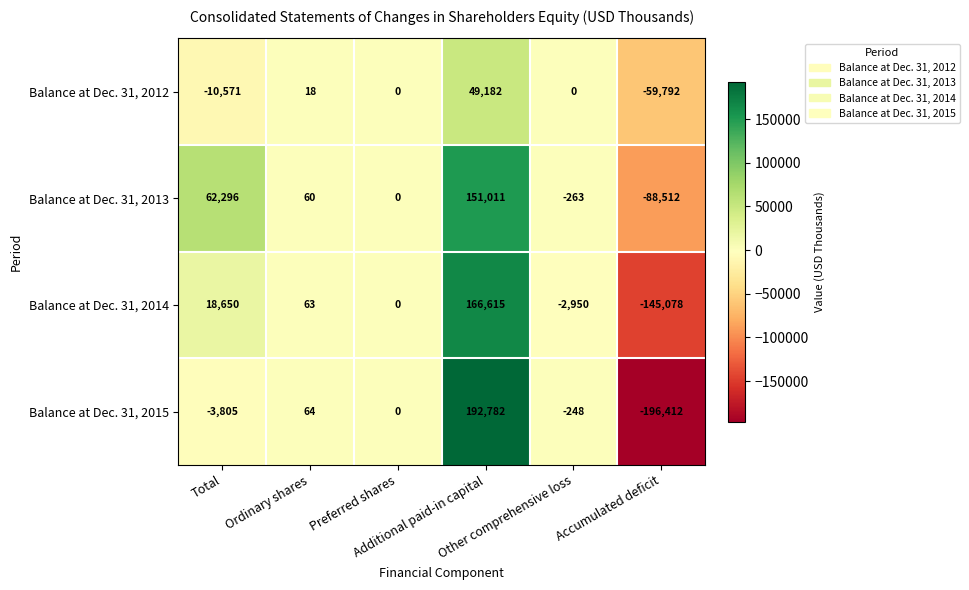

Between Ordinary shares and Other comprehensive loss, which series saw the biggest shift?

Balance at Dec. 31, 2014